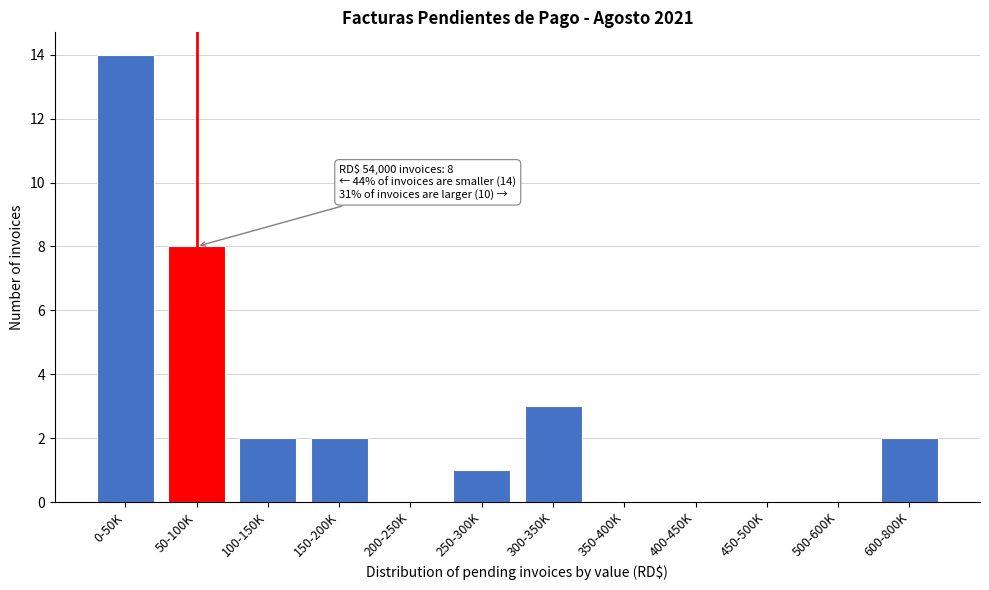

Reading left to right, what are all the values shown in this chart?

0-50K=14	50-100K=8	100-150K=2	150-200K=2	200-250K=0	250-300K=1	300-350K=3	350-400K=0	400-450K=0	450-500K=0	500-600K=0	600-800K=2